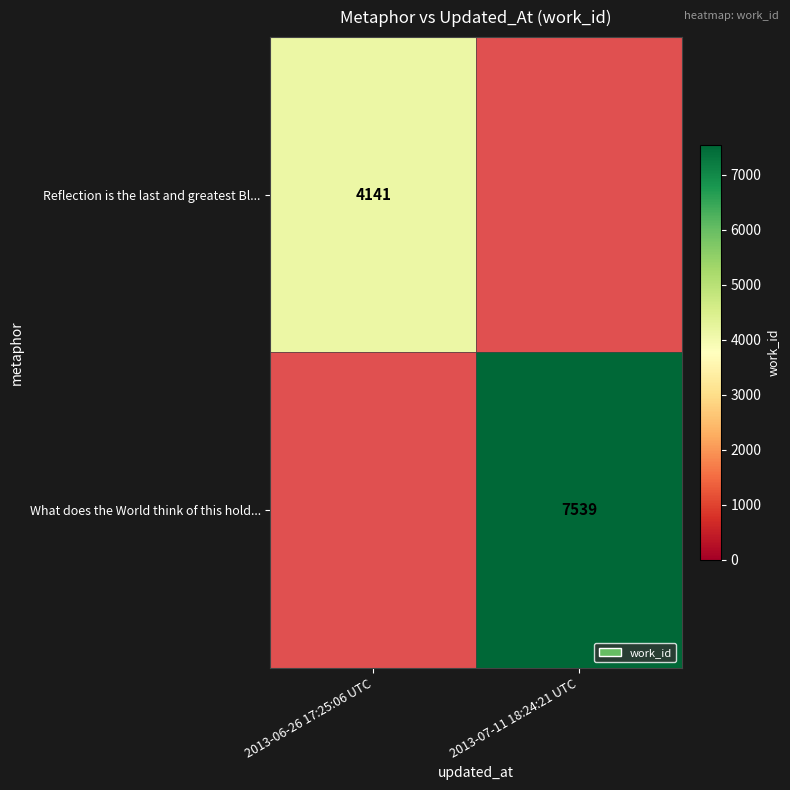

What is the spread (max minus min) of values at 2013-07-11 18:24:21 UTC?

7539